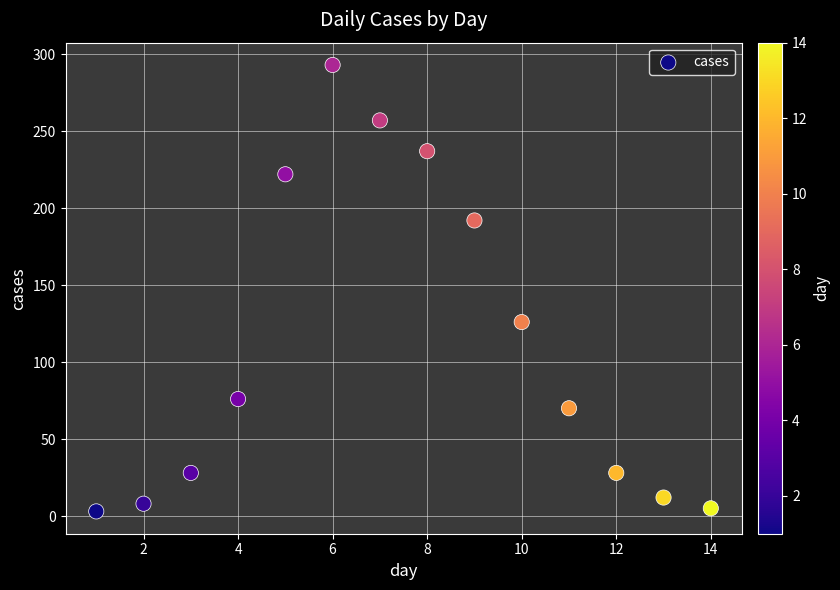

What is the range of Y values (max minus min)?

290